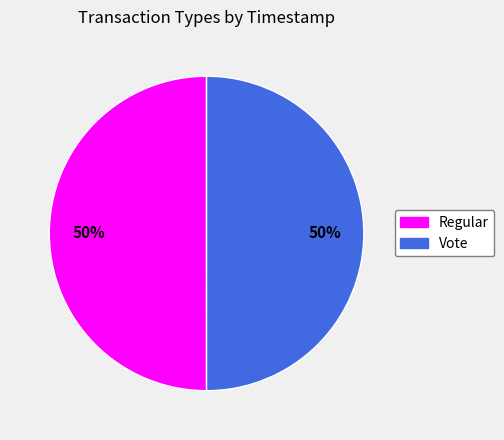

The Regular slice represents 50% of the pie. True or false?

True